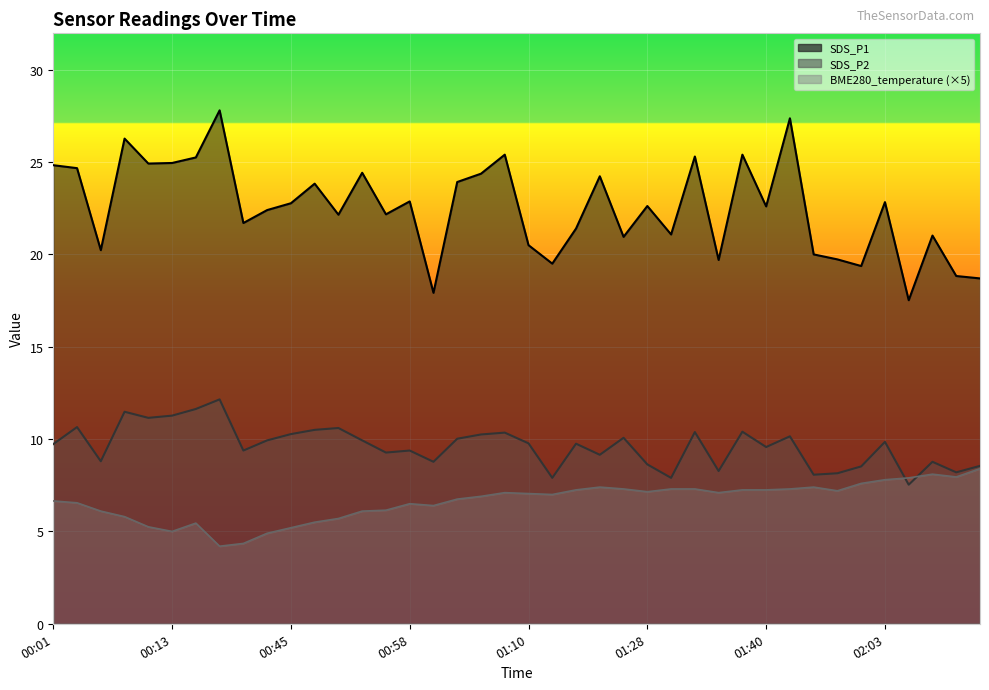

How many lines are shown in the chart?

3